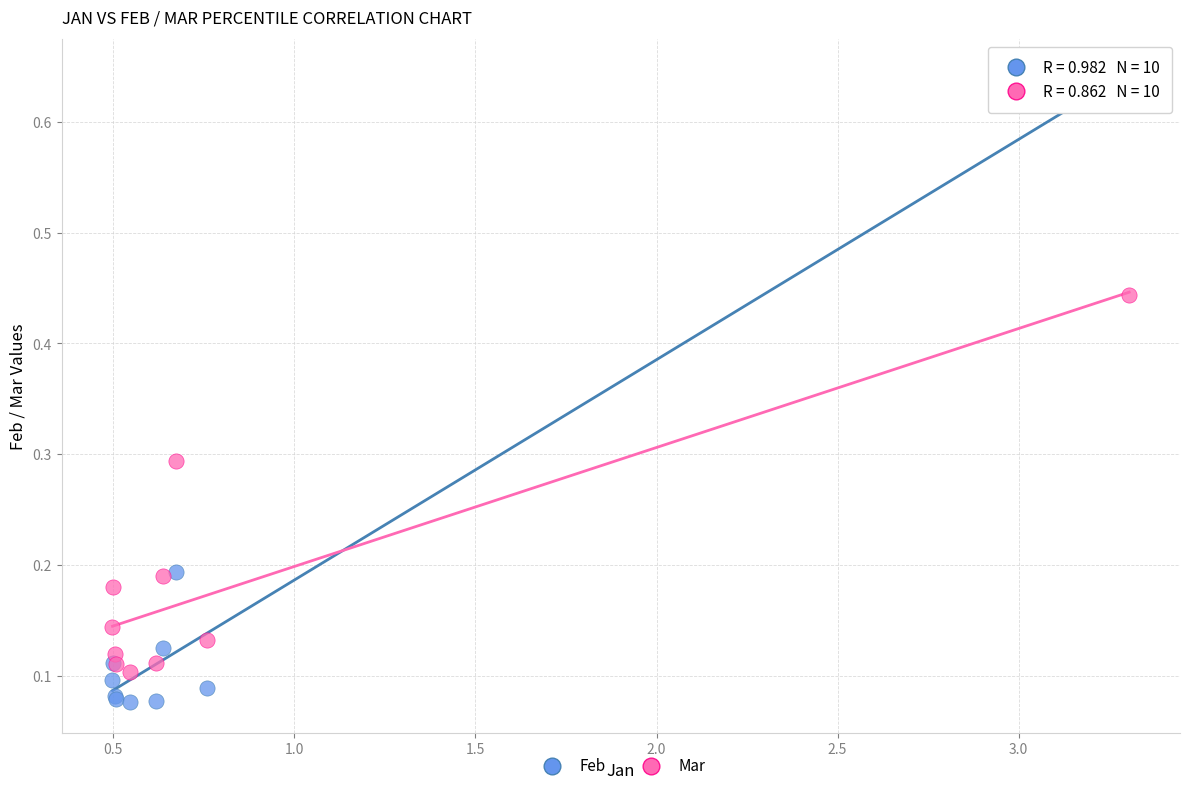

Which series has the widest spread of Y values?

Feb